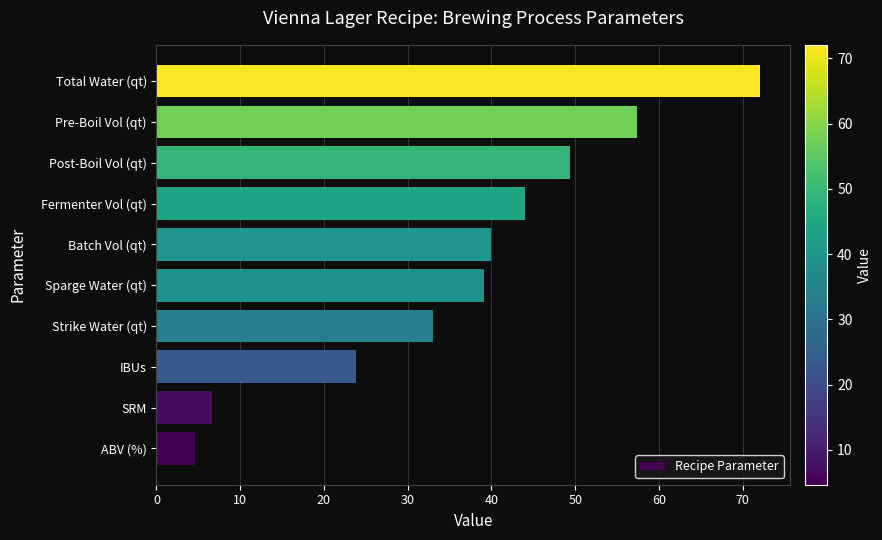

What is the ratio of the value at Batch Vol (qt) to the value at Strike Water (qt)?

1.2